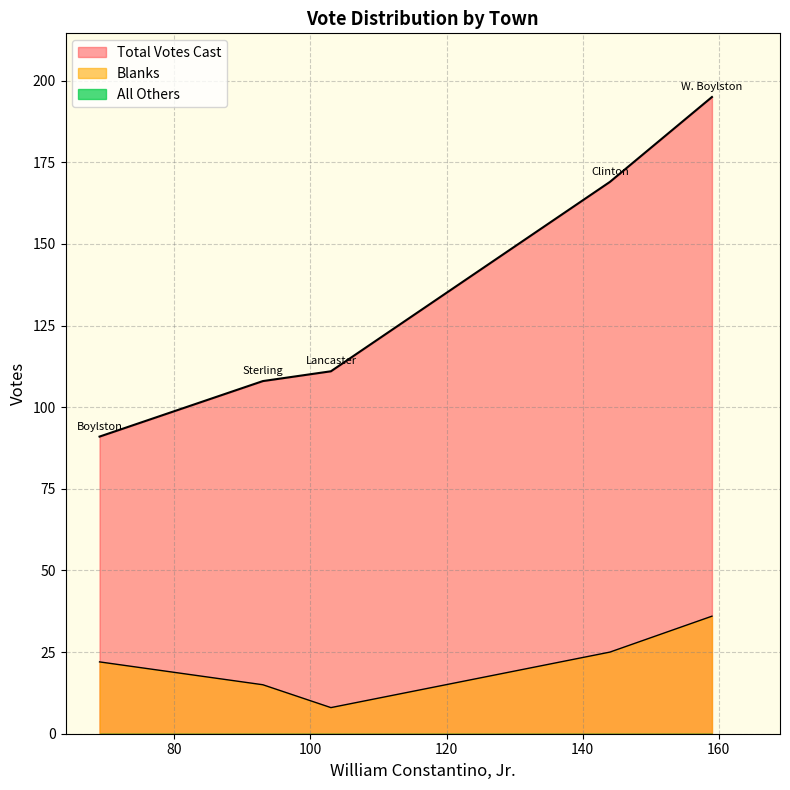

At which label is Total Votes Cast closest to 143?

Clinton